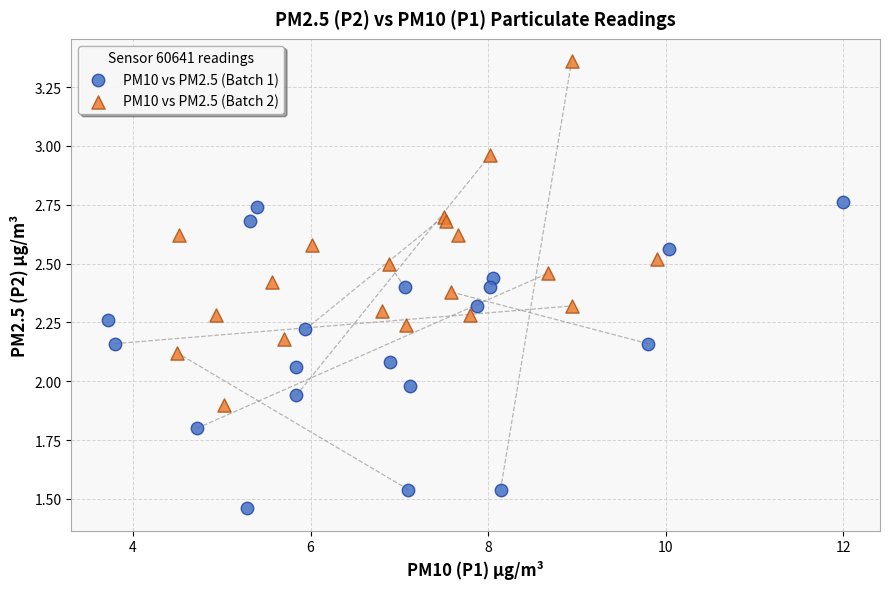

Which series has the largest Y range (max minus min)?

PM10 vs PM2.5 (Batch 2)